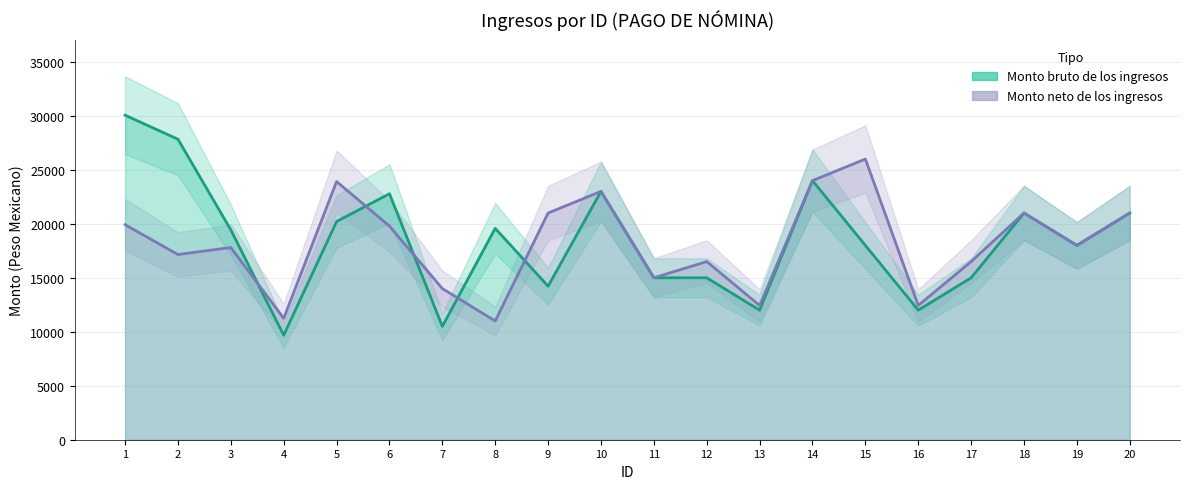

Which has a higher value, 16 or 7?

16